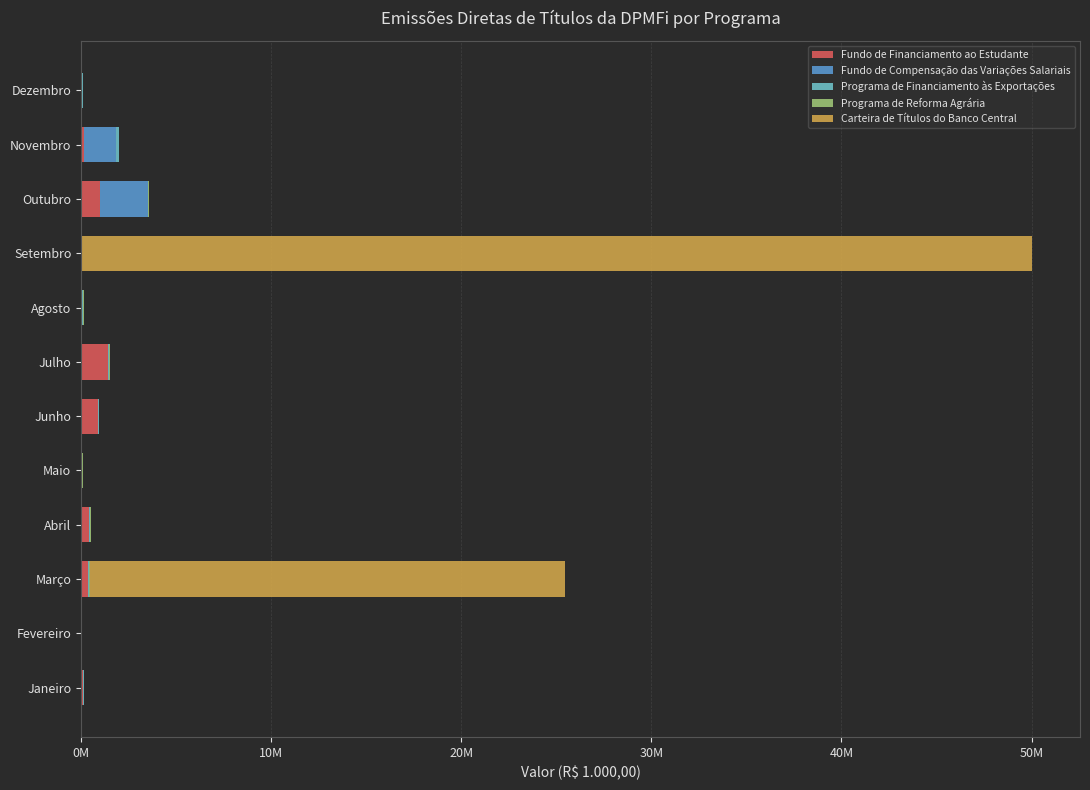

How many data points does each series have?

12